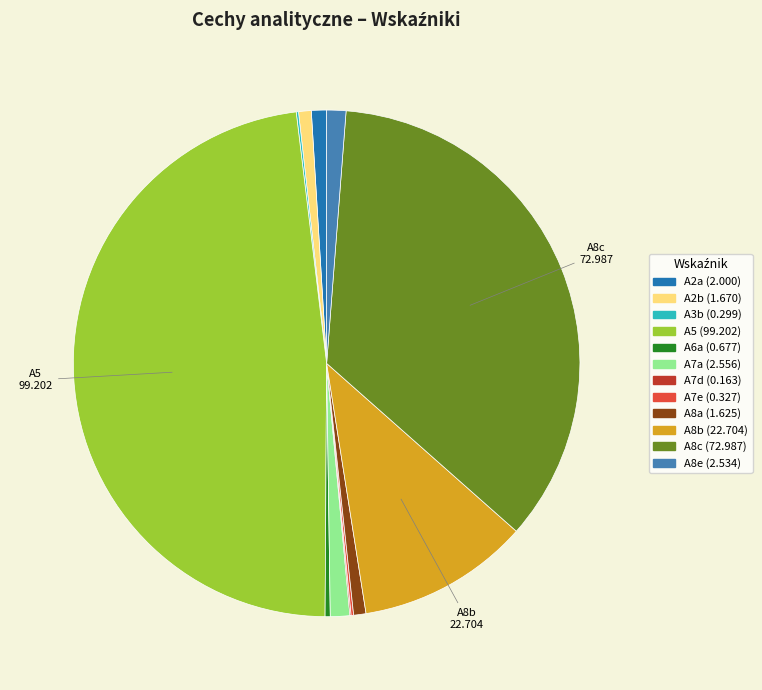

Does any single category account for the majority?

No